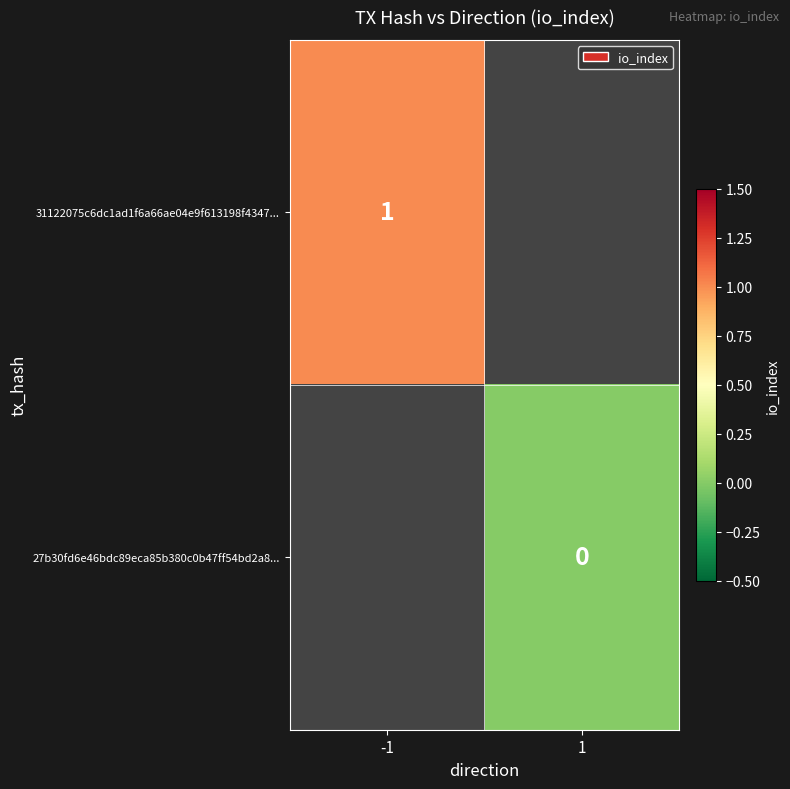

Is it true that 31122075c6dc1ad1f6a66ae04e9f613198f4347... equals 1 at -1?

True